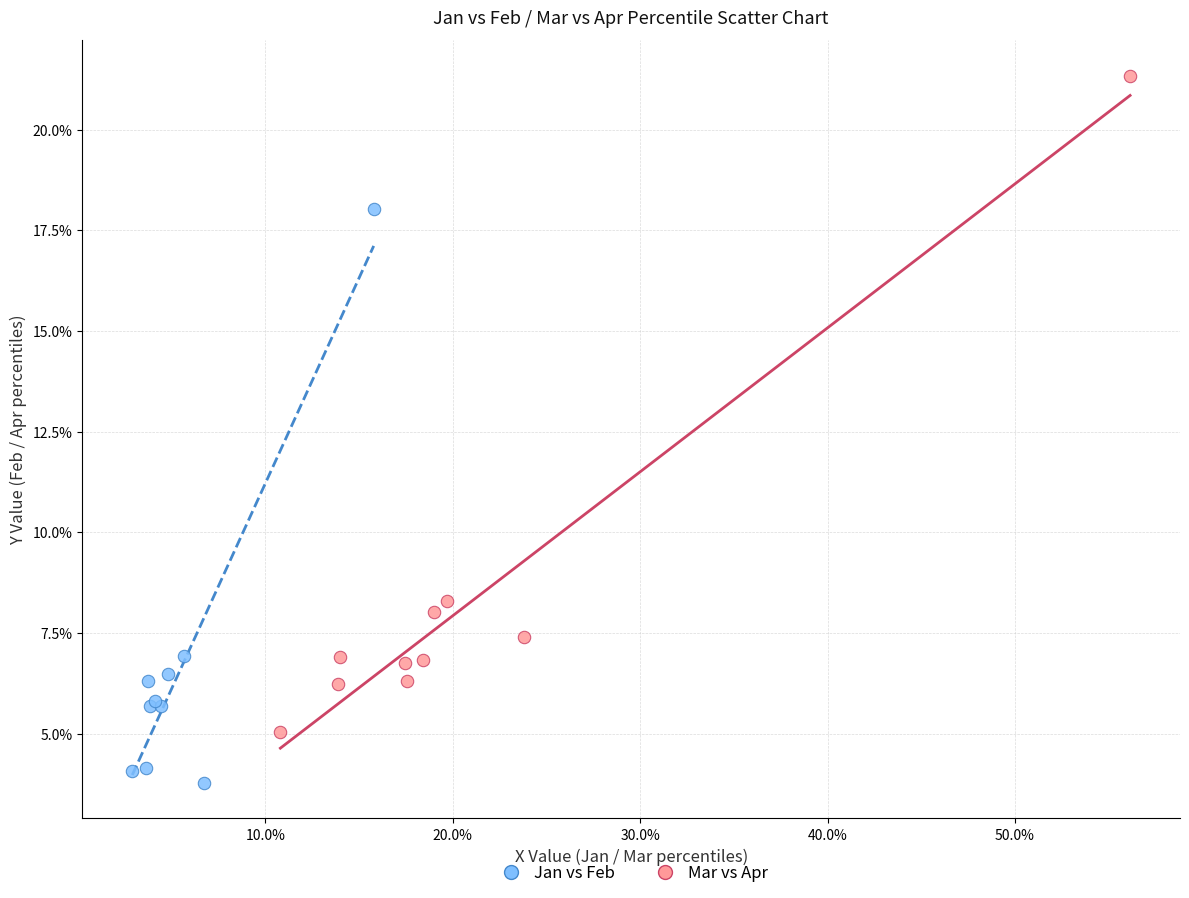

What are all the series names shown in the legend?

Jan vs Feb, Mar vs Apr